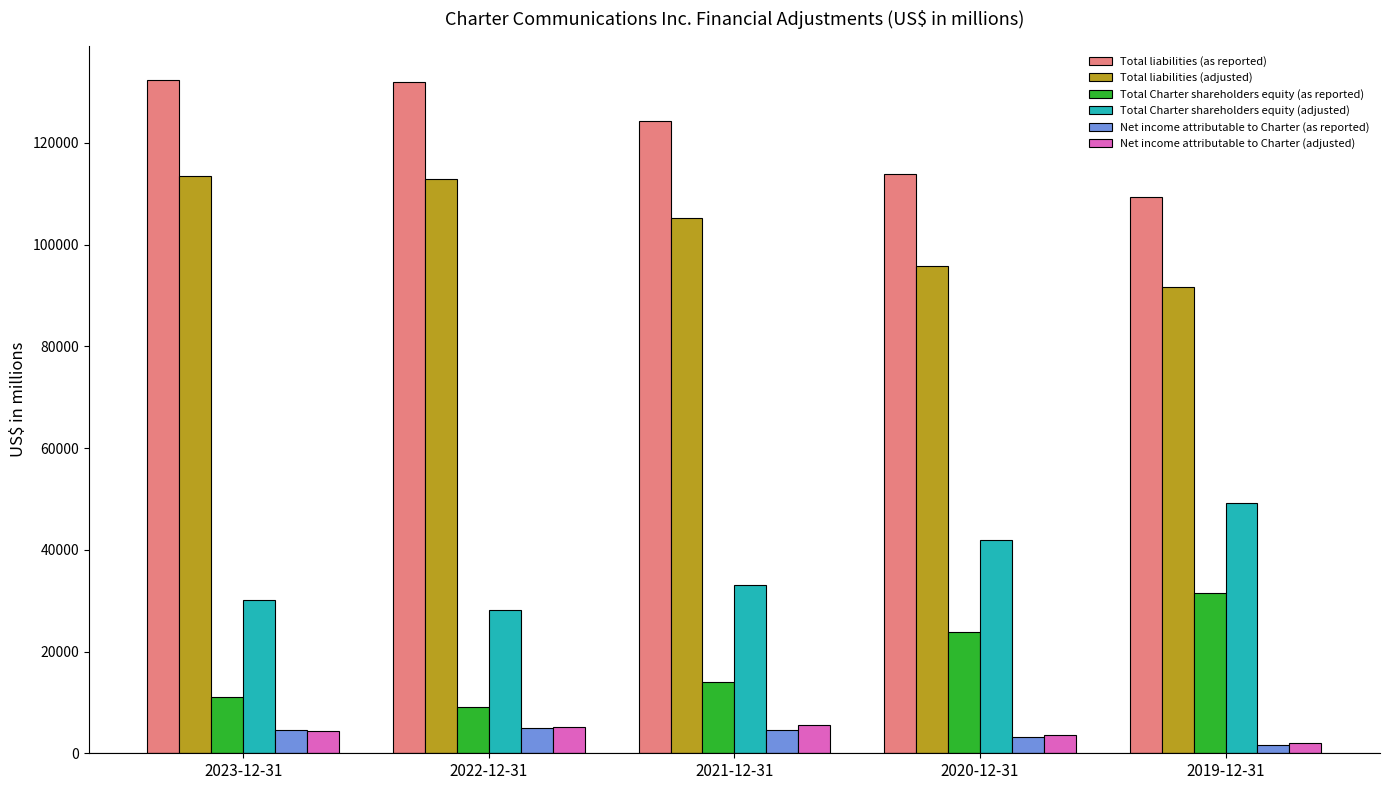

What is the maximum value shown in the chart?

132475